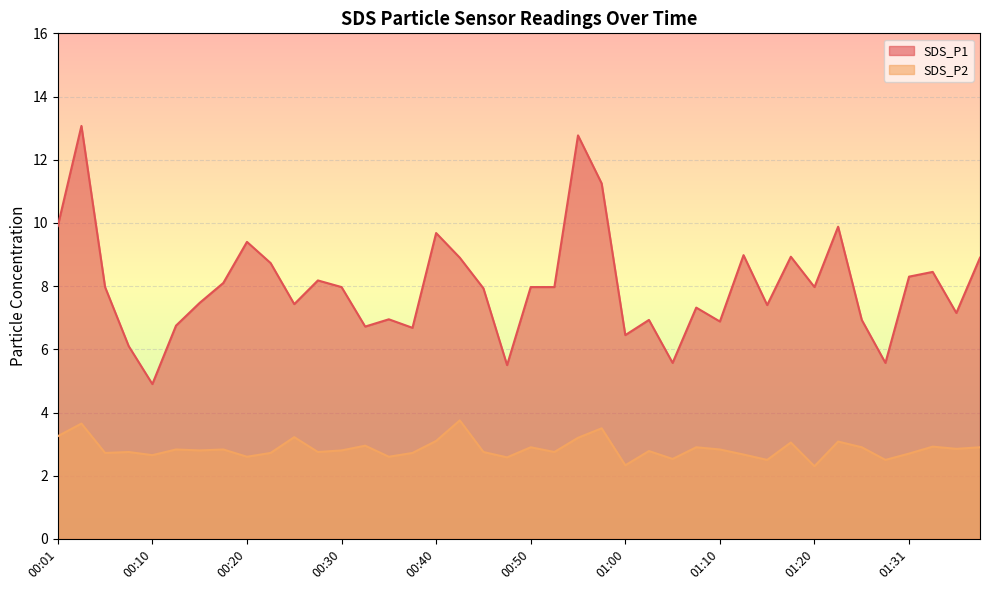

Reading right to left, transcribe all the data shown in this chart.

SDS_P1: 01:38=8.9	01:36=7.2	01:33=8.4	01:31=8.3	01:28=5.6	01:25=6.9	01:23=9.9	01:20=8.0	01:17=8.9	01:15=7.4	01:12=9.0	01:10=6.9	01:07=7.3	01:05=5.6	01:02=6.9	01:00=6.5	00:58=11.2	00:55=12.8	00:53=8.0	00:50=8.0	00:47=5.5	00:45=7.9	00:42=8.9	00:40=9.7	00:37=6.7	00:35=7.0	00:32=6.7	00:30=8.0	00:28=8.2	00:25=7.4	00:23=8.7	00:20=9.4	00:18=8.1	00:15=7.5	00:13=6.8	00:10=4.9	00:08=6.1	00:06=8.0	00:03=13.1	00:01=9.9
SDS_P2: 01:38=2.9	01:36=2.9	01:33=2.9	01:31=2.7	01:28=2.5	01:25=2.9	01:23=3.1	01:20=2.3	01:17=3.0	01:15=2.5	01:12=2.7	01:10=2.8	01:07=2.9	01:05=2.5	01:02=2.8	01:00=2.3	00:58=3.5	00:55=3.2	00:53=2.8	00:50=2.9	00:47=2.6	00:45=2.8	00:42=3.8	00:40=3.1	00:37=2.7	00:35=2.6	00:32=3.0	00:30=2.8	00:28=2.8	00:25=3.2	00:23=2.7	00:20=2.6	00:18=2.8	00:15=2.8	00:13=2.8	00:10=2.6	00:08=2.8	00:06=2.7	00:03=3.6	00:01=3.2